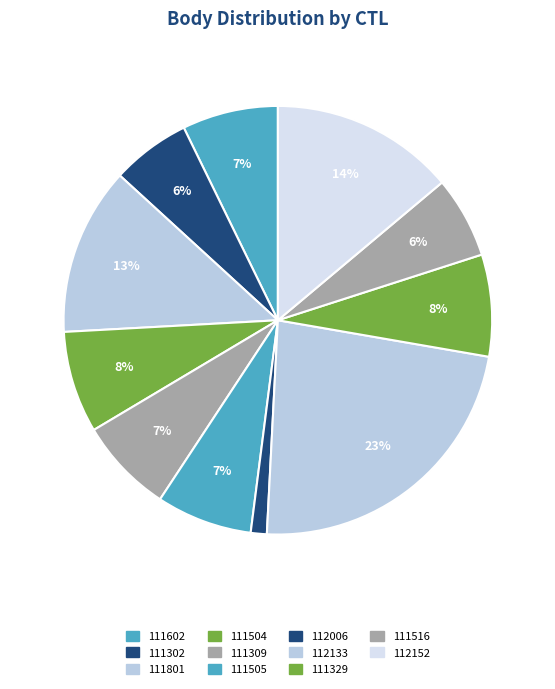

Which category has the biggest portion of the pie?

112133